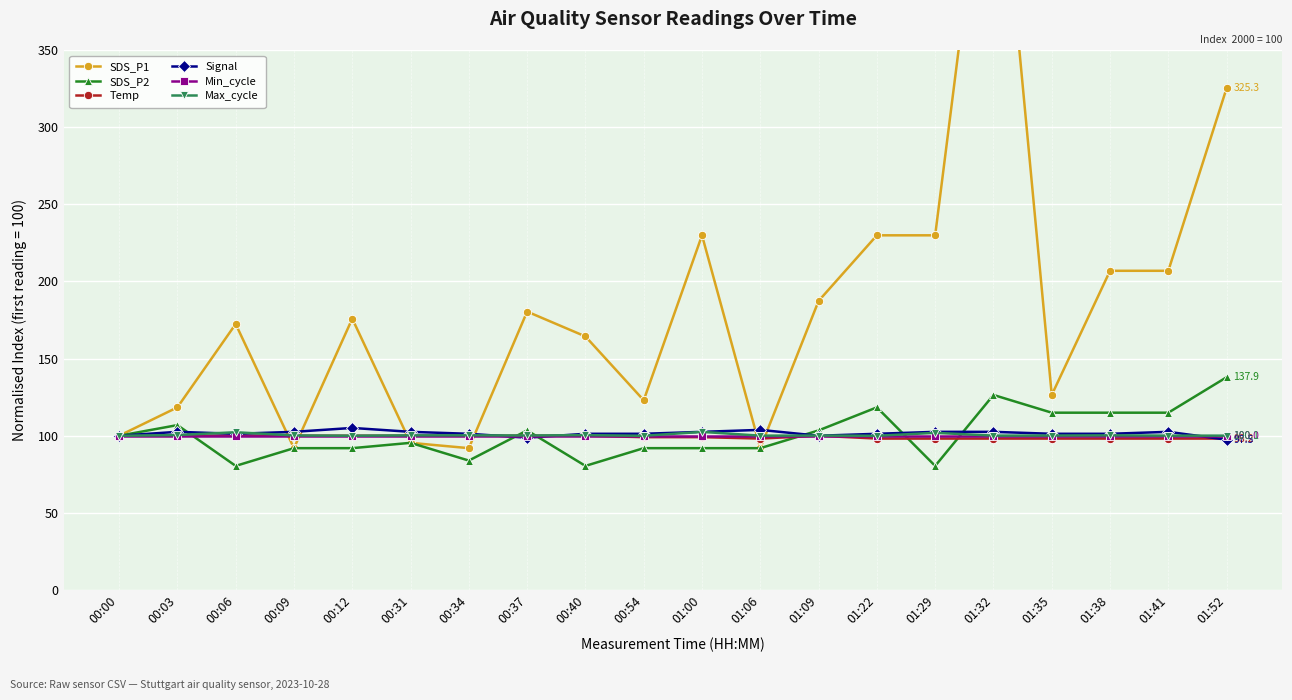

The value of Signal at 00:40 is 133.3. True or false?

False